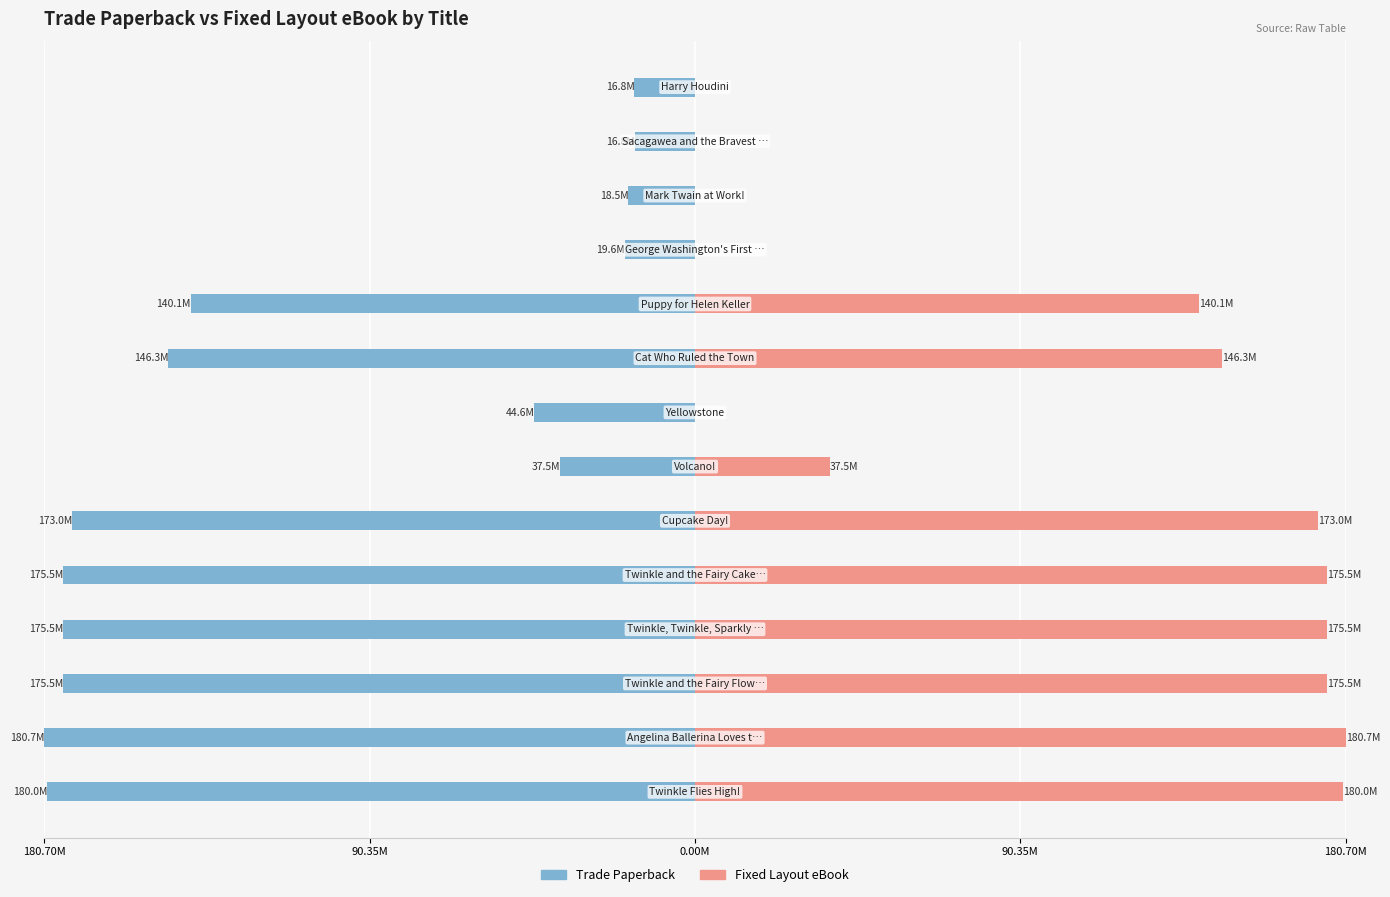

What is the spread (max minus min) of values at 13?

16.8